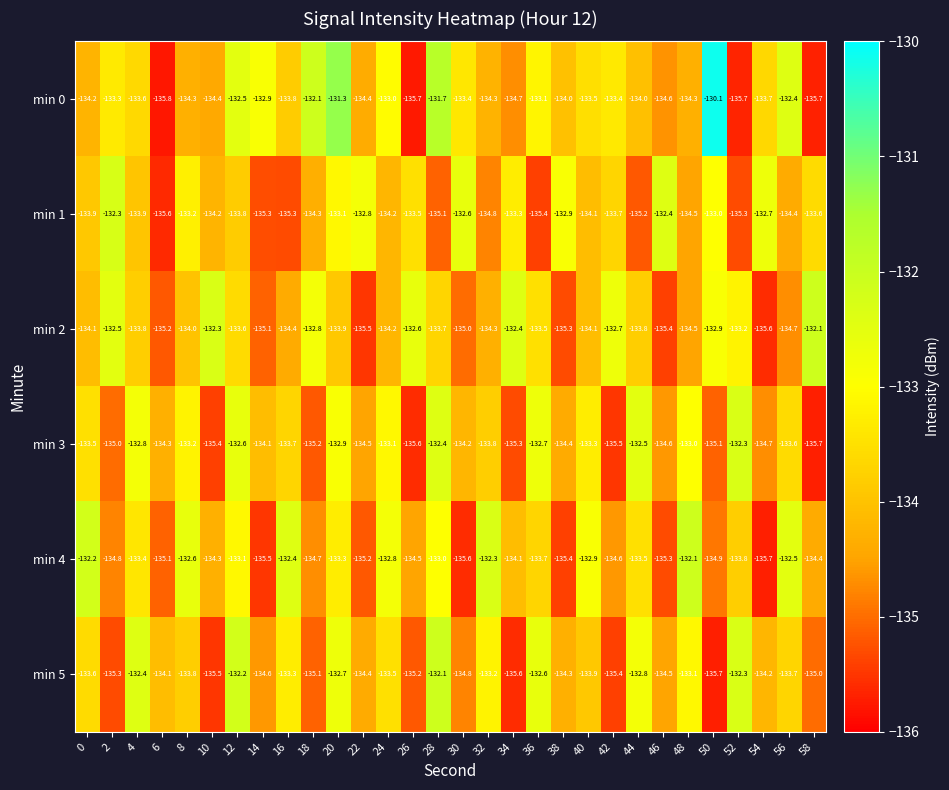

Which series has the widest spread of values?

min 0